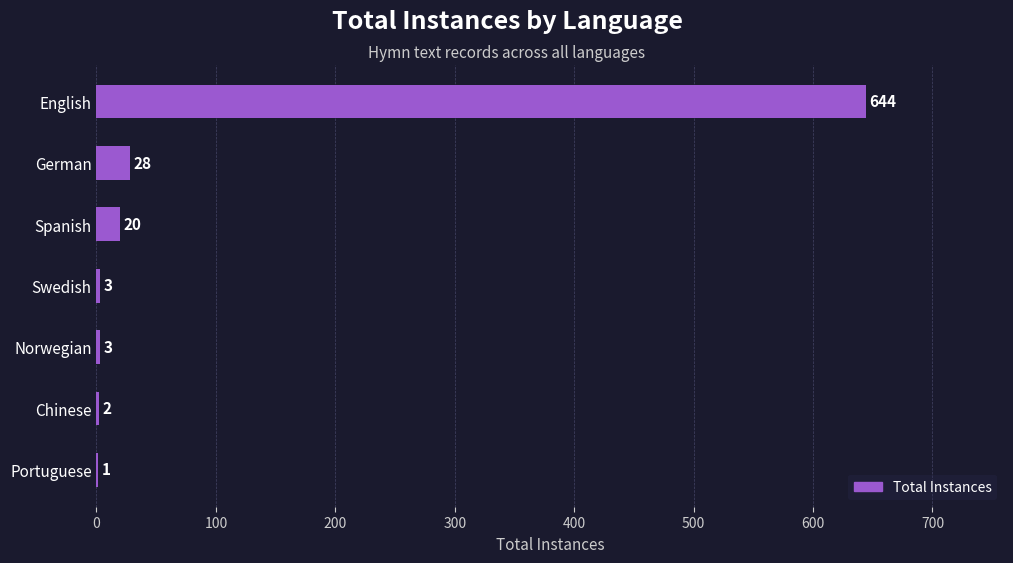

What is the sum of all values?

701